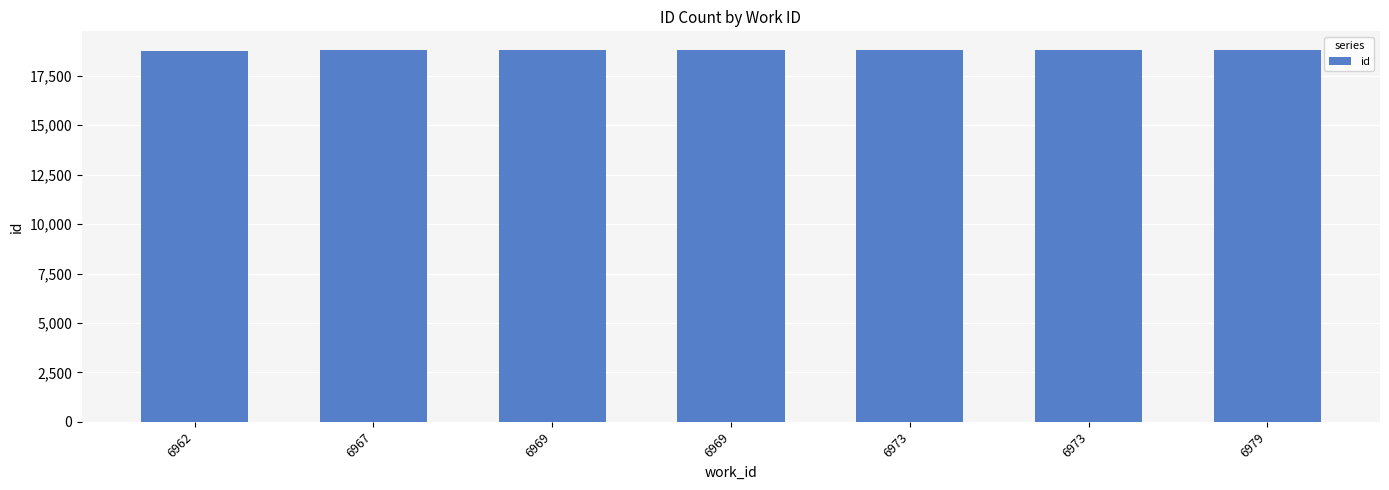

How many categories are shown in the chart?

7